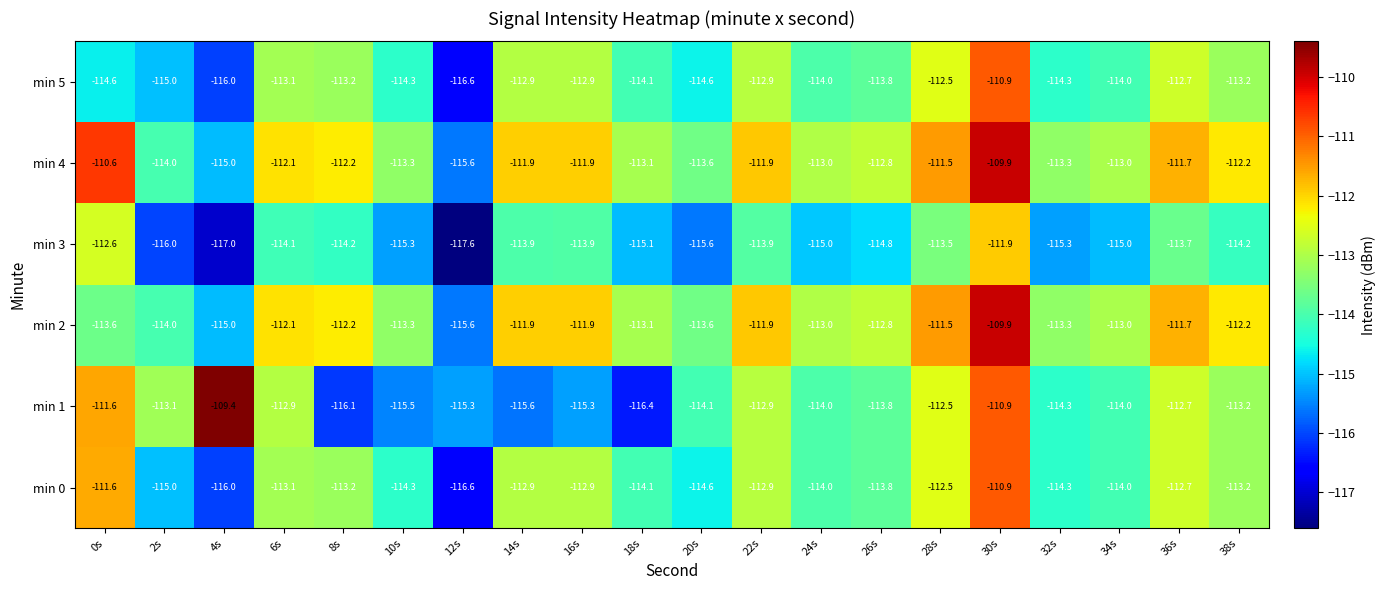

Which series has the largest range (max minus min)?

min 1